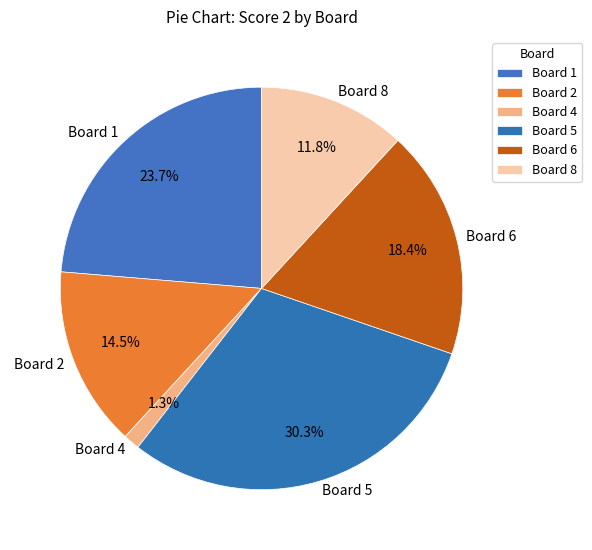

Count the number of slices in the pie.

6